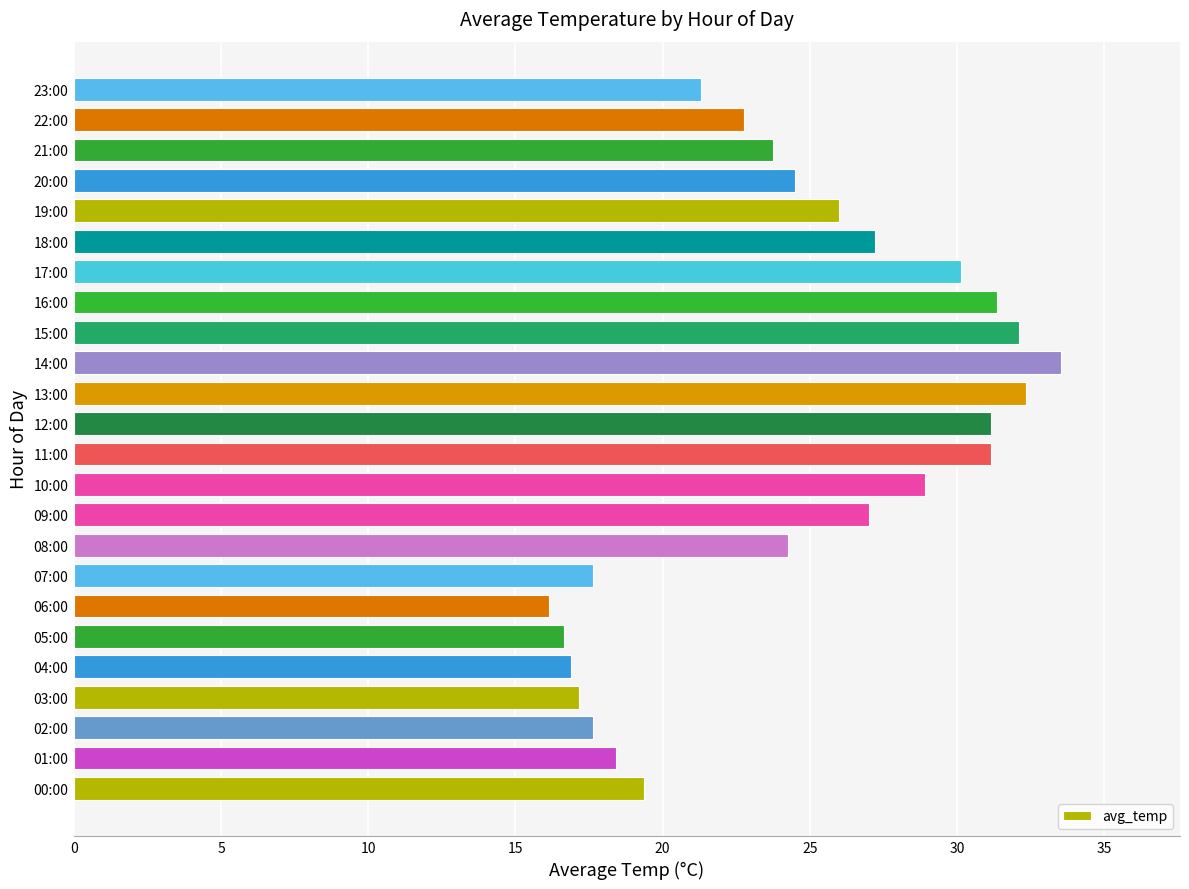

What is the sum of the values at 16:00 and 23:00?

52.7